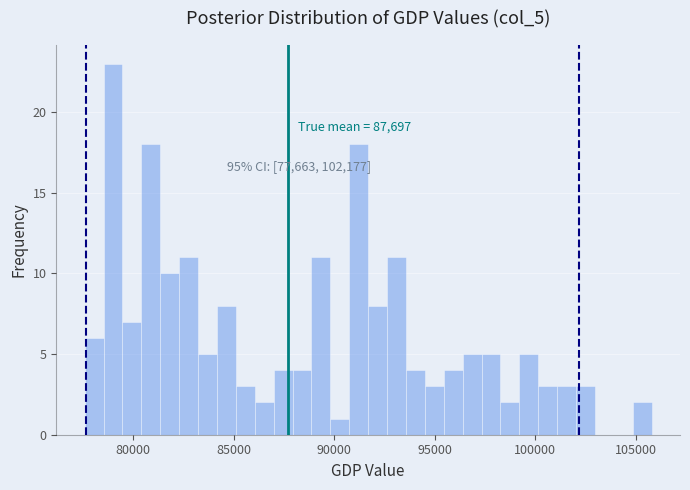

Around what value on the x-axis is the tallest bar? Give the approximate position of its centre, as read against the axis.

79000